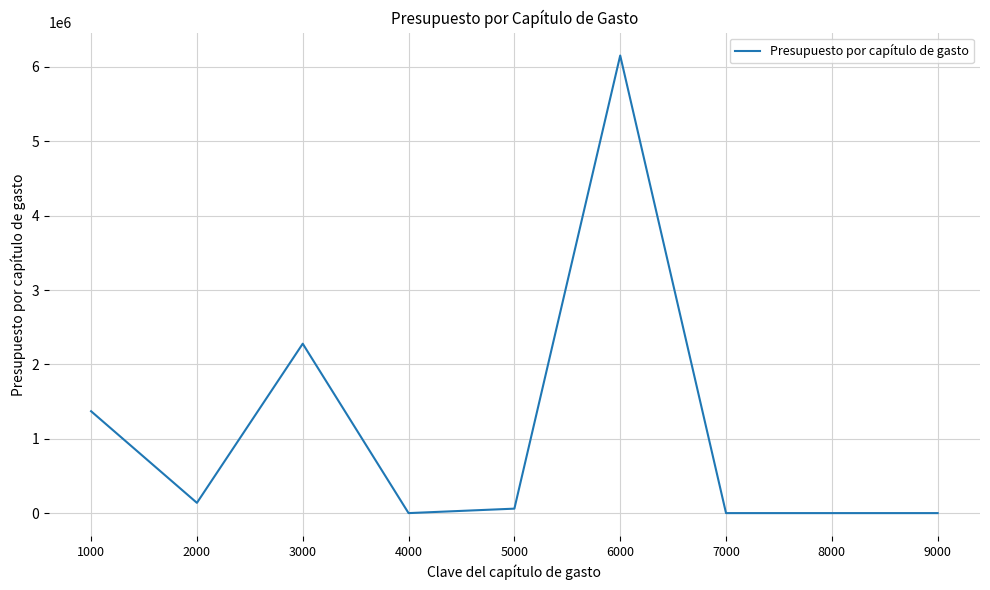

Approximately how many times larger is the value at 3000 compared to 1000?

1.7